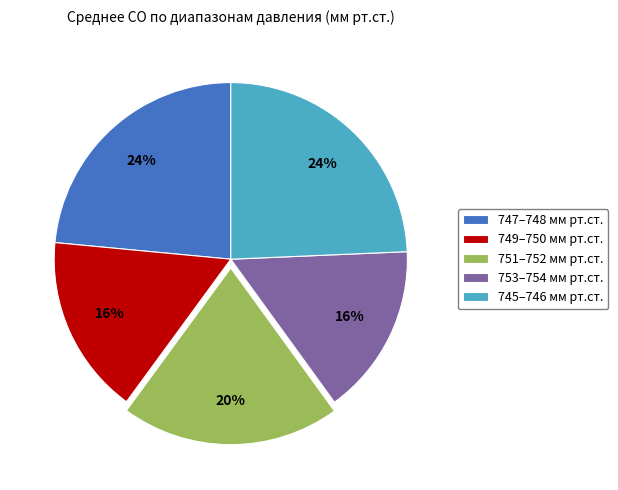

Is the sum of 753–754 мм рт.ст. and 747–748 мм рт.ст. greater than half?

No